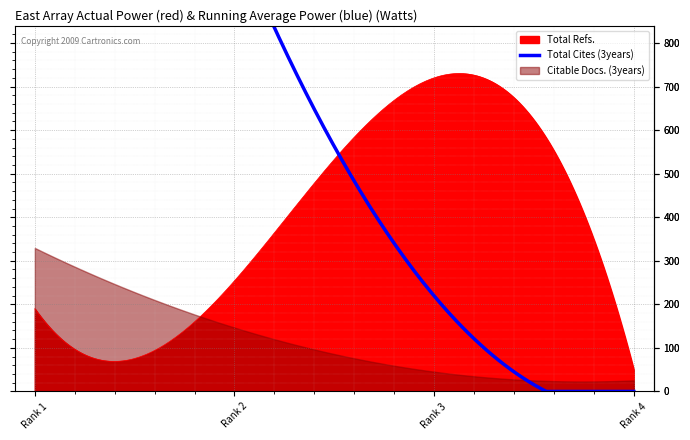

Does the chart display data point markers on the line(s)?

No